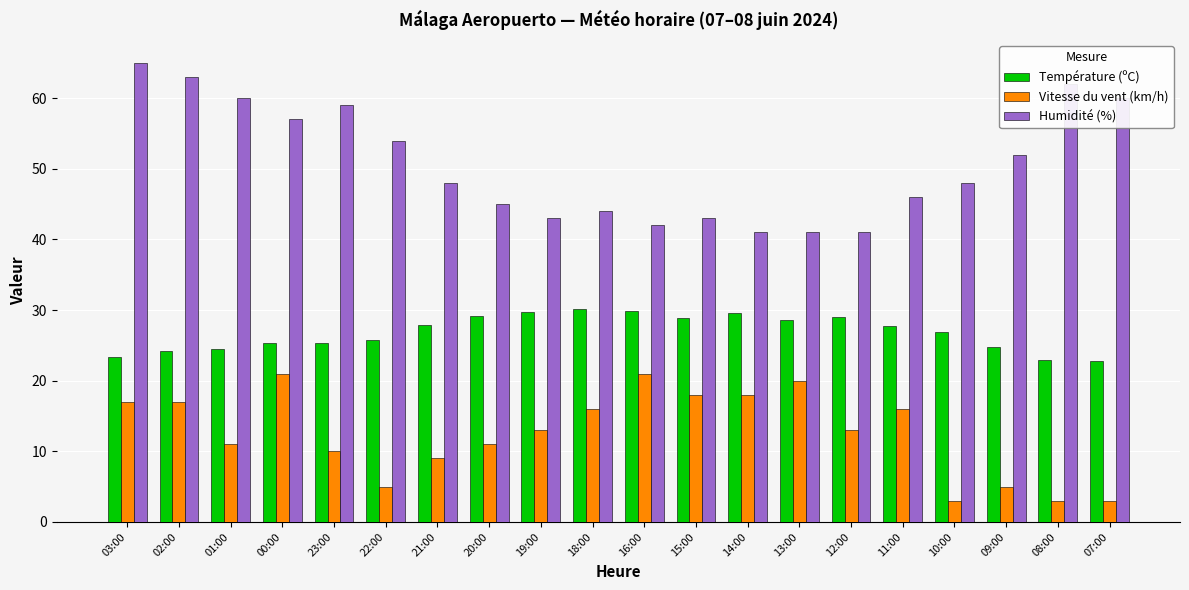

How many categories are shown in the chart?

20